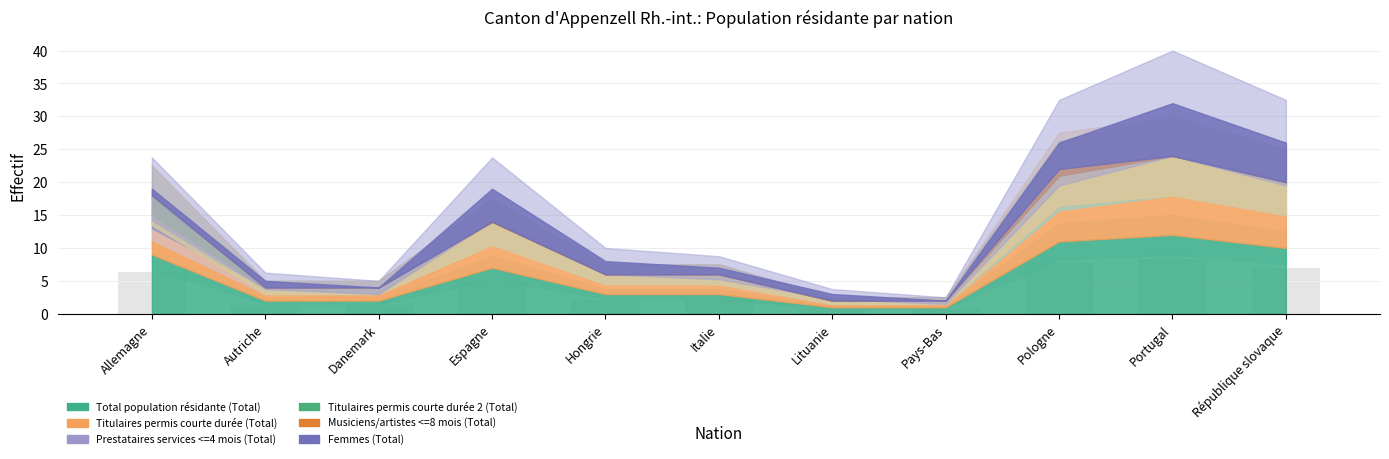

What is the sum of the values at Espagne and Allemagne?

11.2